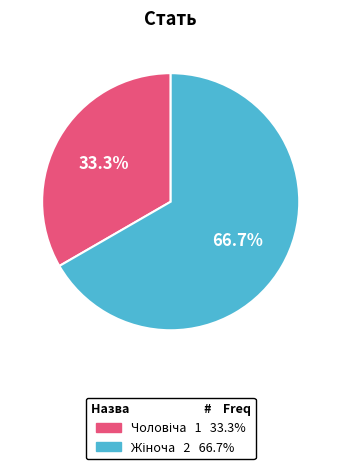

Is there a majority slice in this chart?

Yes